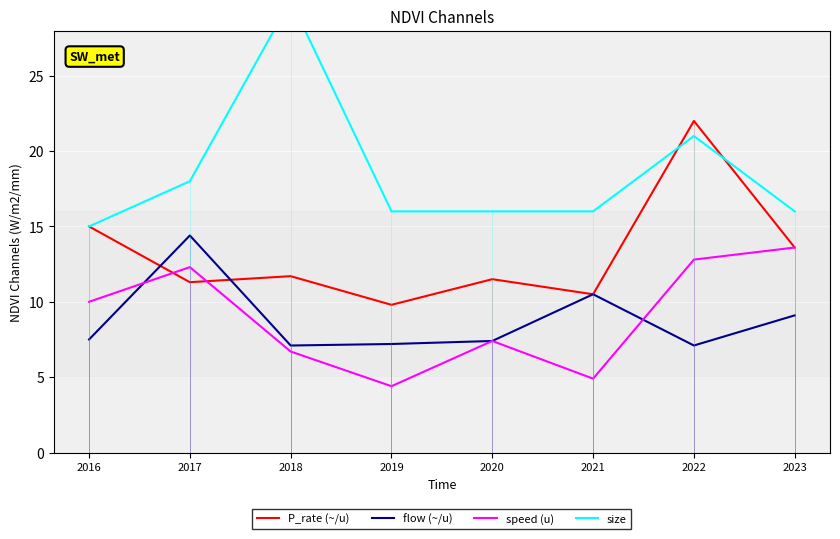

Rank the series at 2020 from lowest to highest value.

flow (~/u), speed (u), P_rate (~/u), size